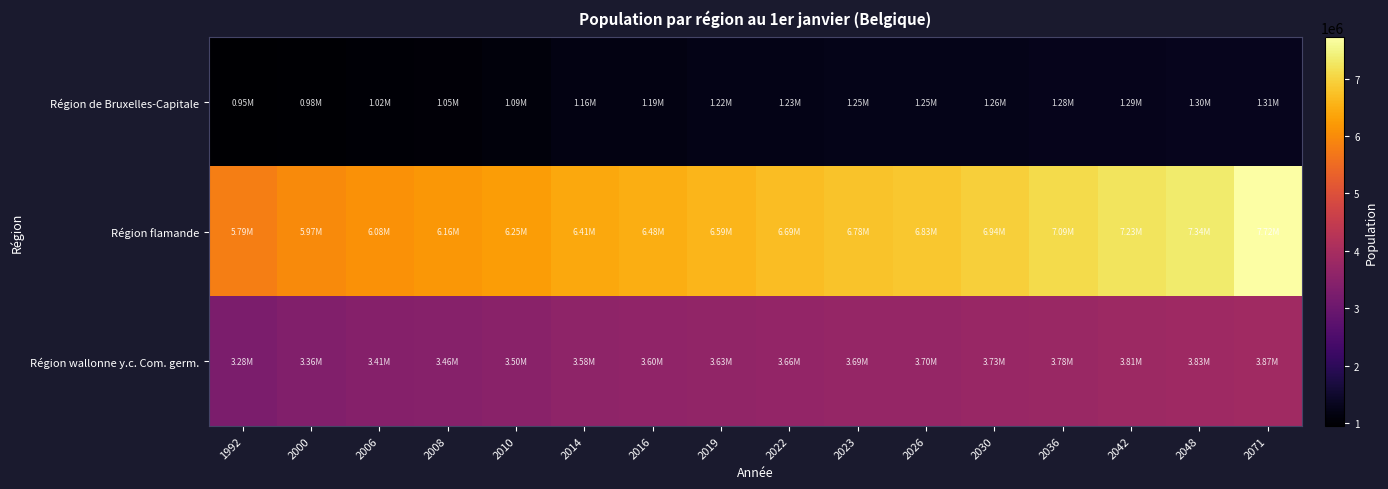

Between 2022 and 2023, which is larger?

2023